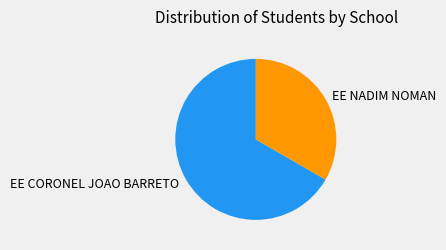

What is the smallest slice in the pie chart?

EE NADIM NOMAN